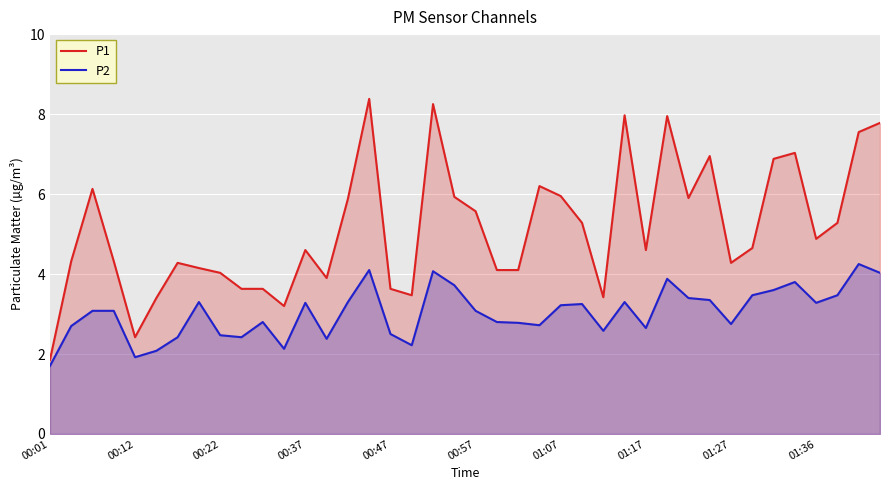

At which category is the sum across all series the highest?

15